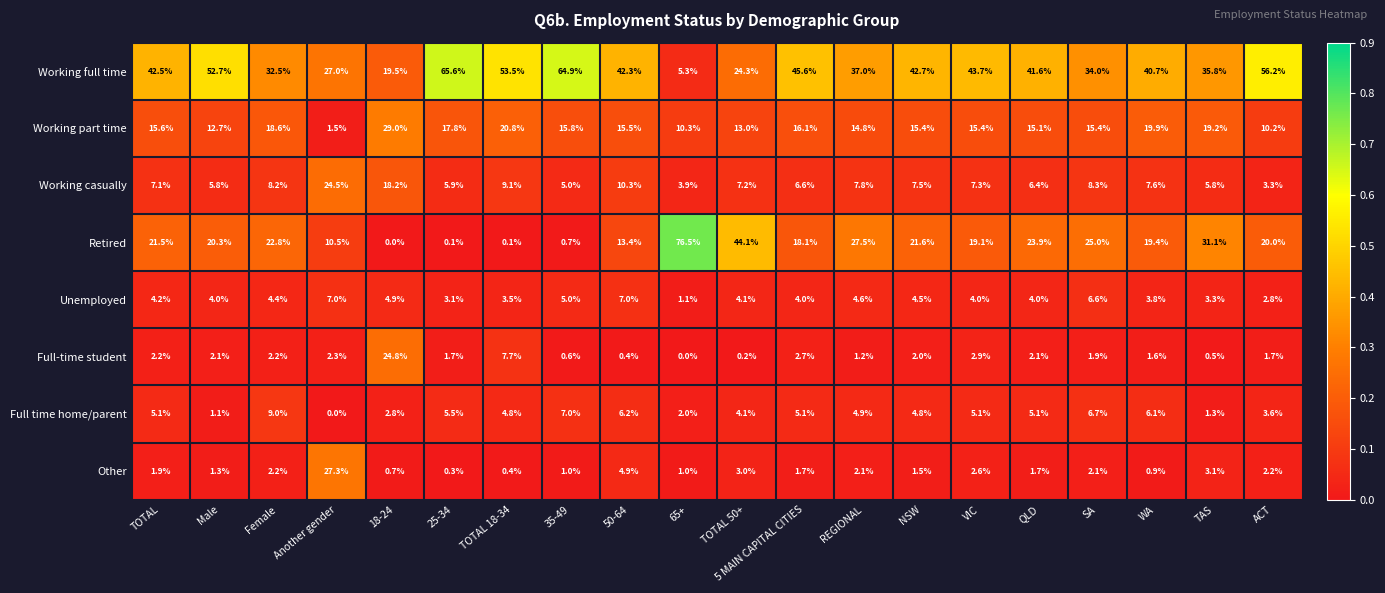

Which series changed the most between Female and WA?

Working full time